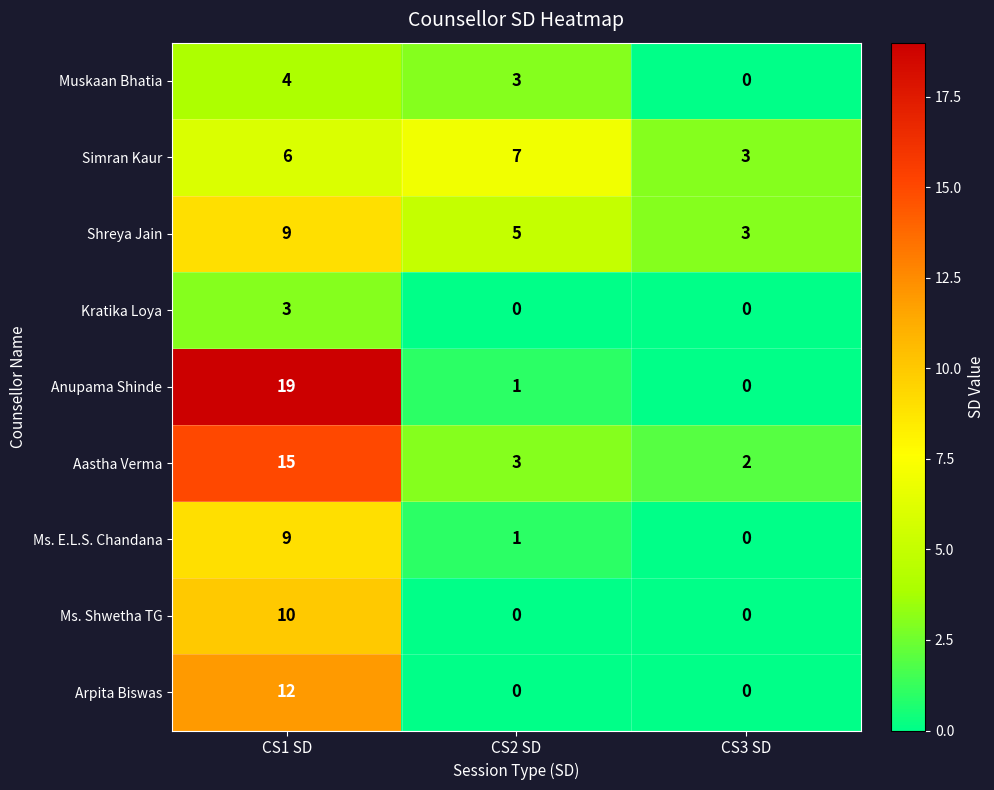

What is the difference between the highest and lowest values at CS2 SD?

7